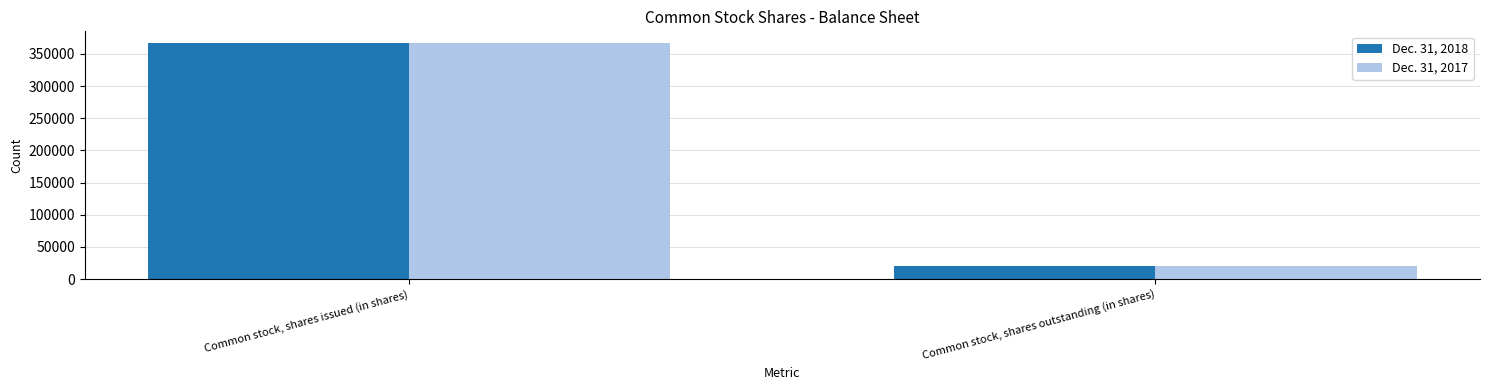

What is the maximum value shown in the chart?

366654